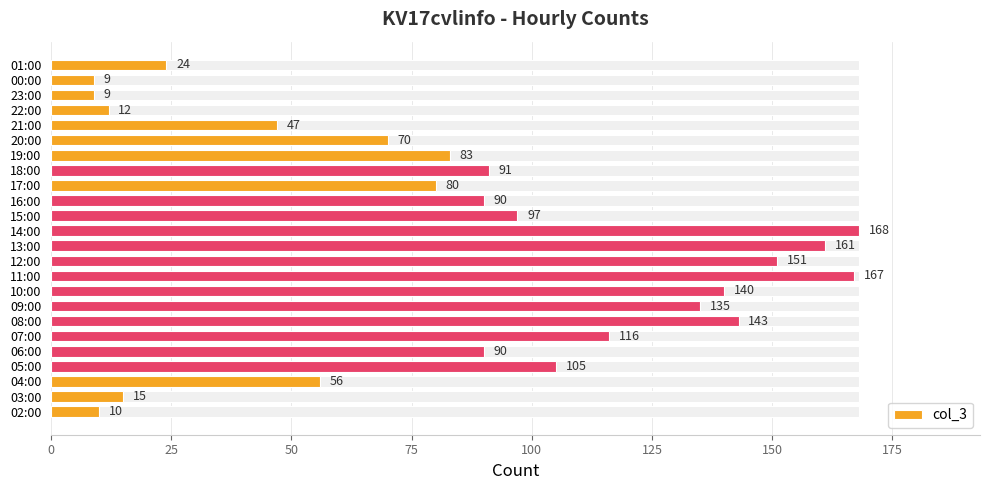

What is the difference between the maximum and minimum values?

159